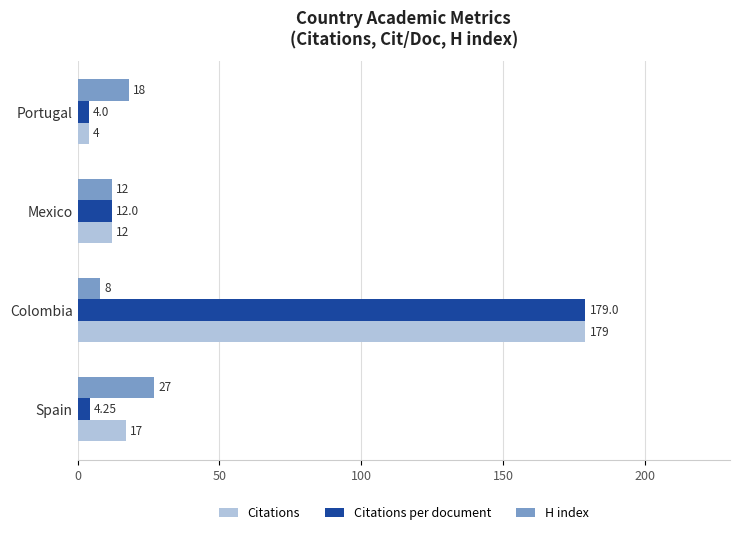

What is the minimum value shown in the chart?

4.0